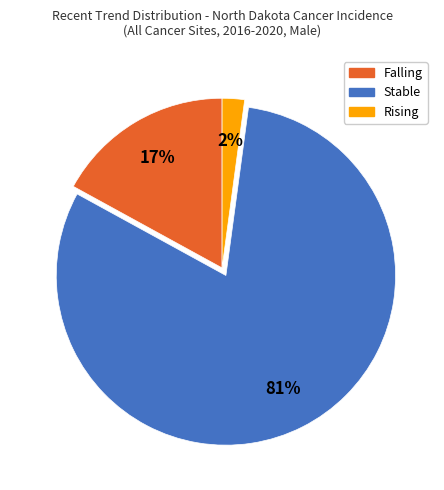

To the nearest percent, what is the difference between the largest and smallest slice percentages?

79%